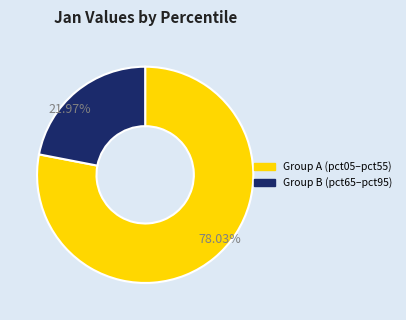

Between Group B (pct65–pct95) and Group A (pct05–pct55), which is larger?

Group A (pct05–pct55)